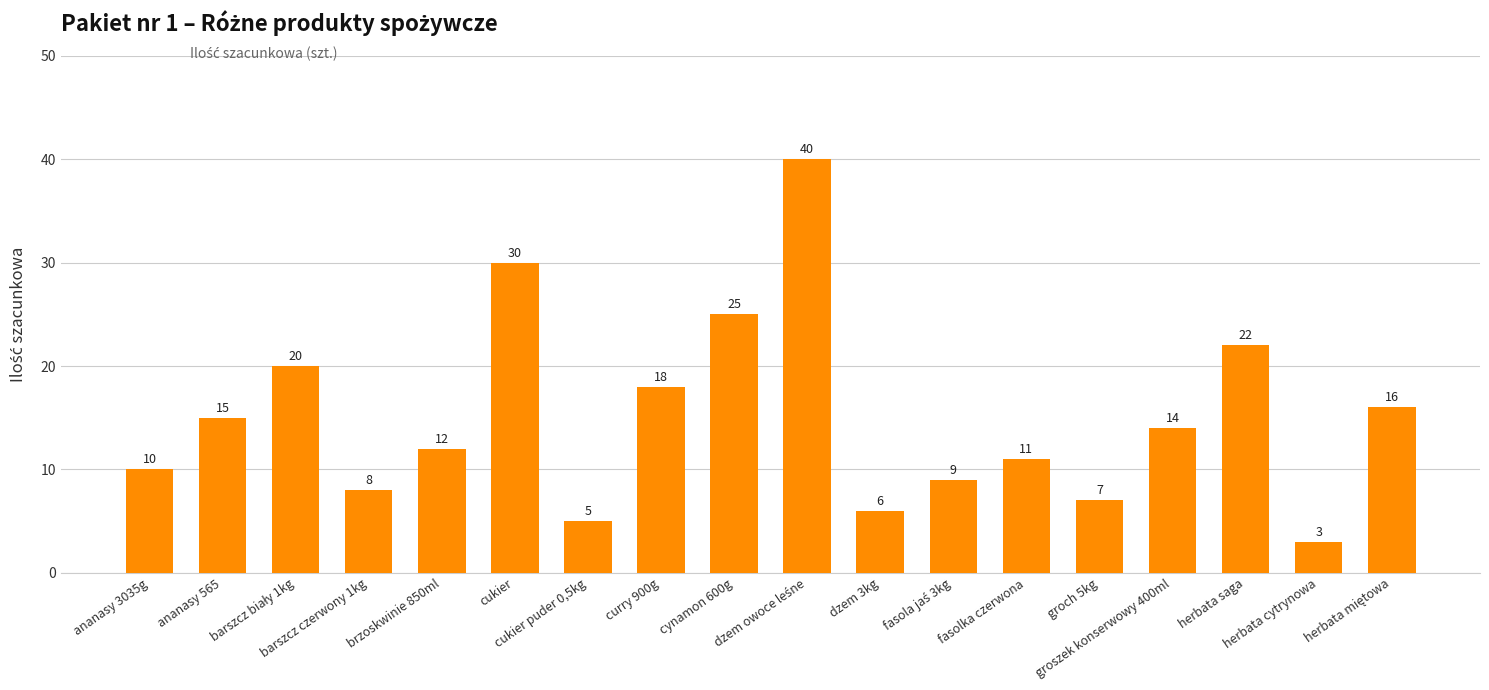

True or false: the data shows 7 at groch 5kg.

True